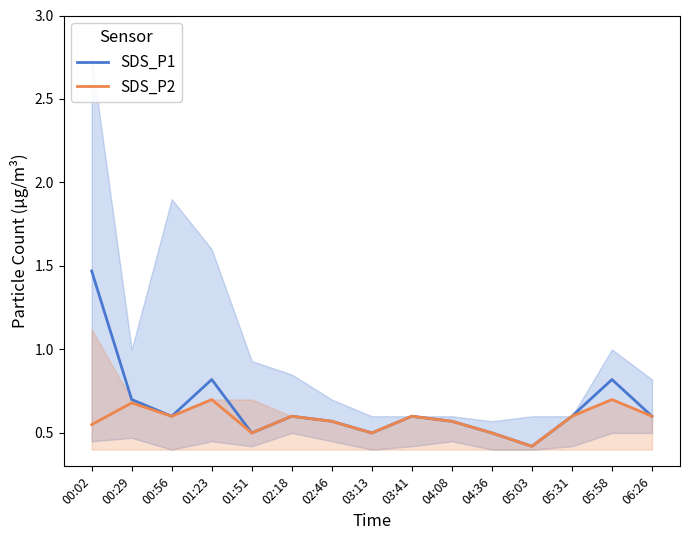

In SDS_P2, how many points are lower than both neighbors (excluding endpoints)?

4